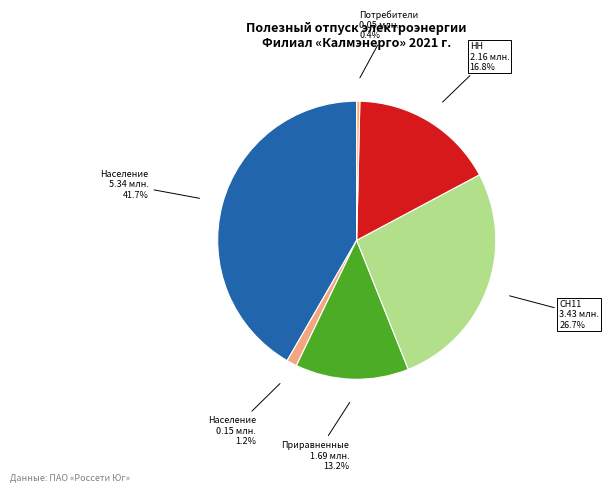

Rank the categories by value from lowest to highest.

Потребители НЕ обслуживаемые ГП, Население эл.плиты, Приравненные к населению, НН, СН11, Население город